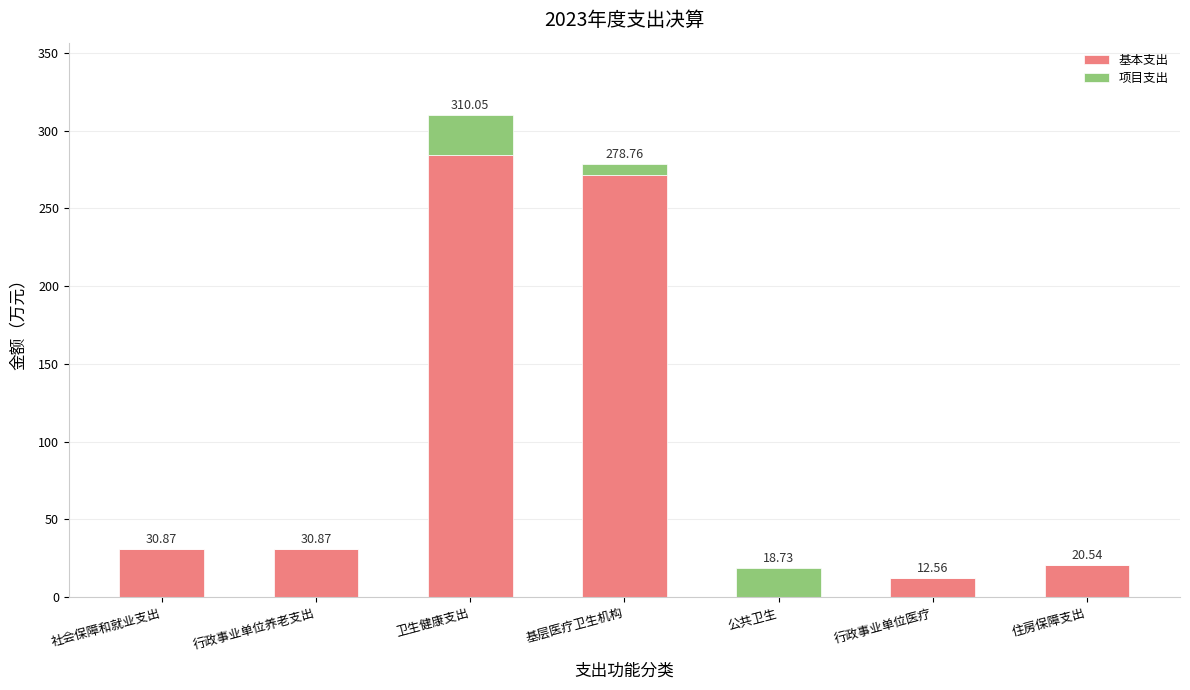

Read the 基本支出 value at 行政事业单位养老支出.

30.9